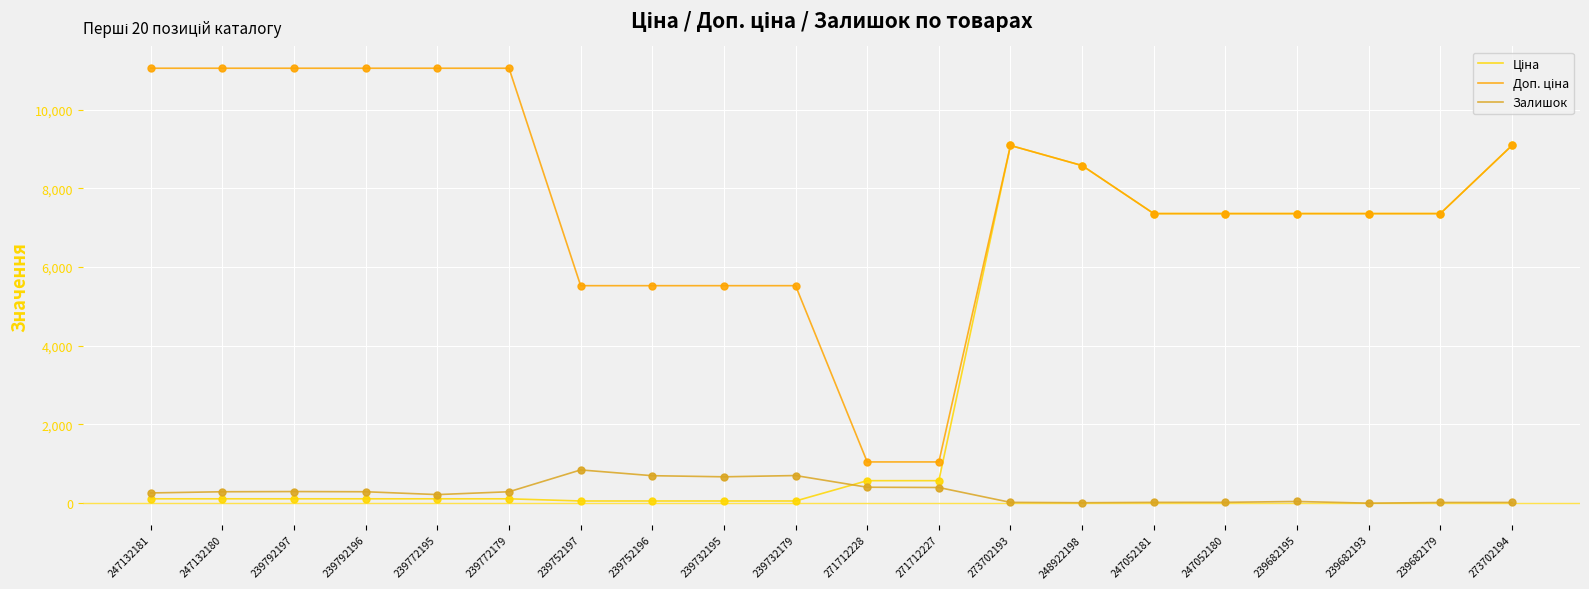

True or false: Залишок has a value of 18.0 at 273702194.

True